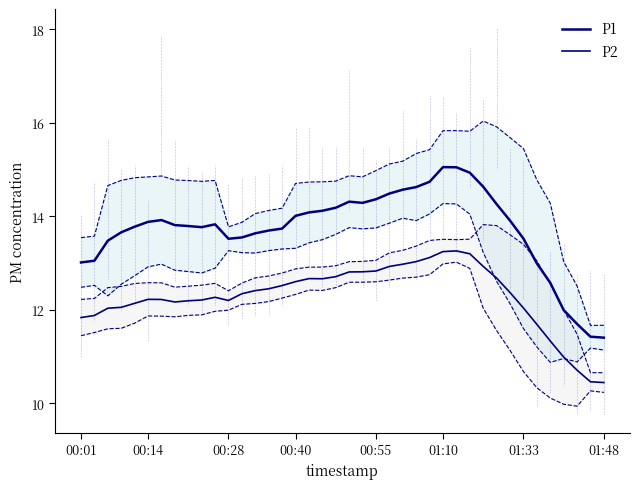

The P2 series shows 7.9 at 01:33. True or false?

False